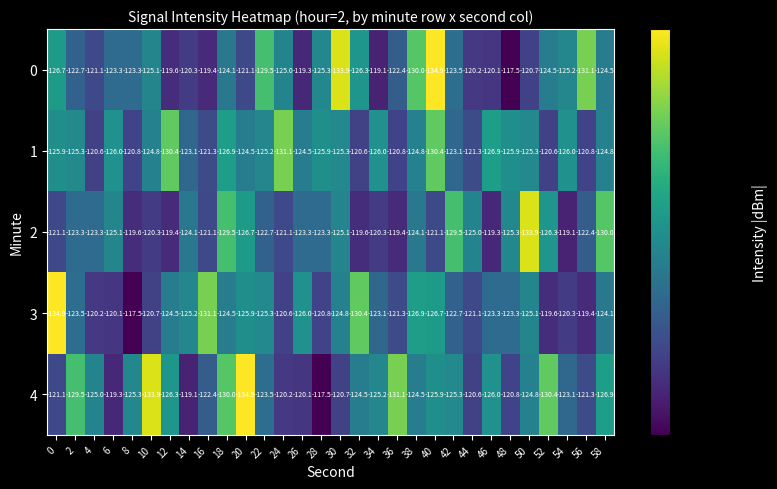

At which category is the sum across all series the highest?

8